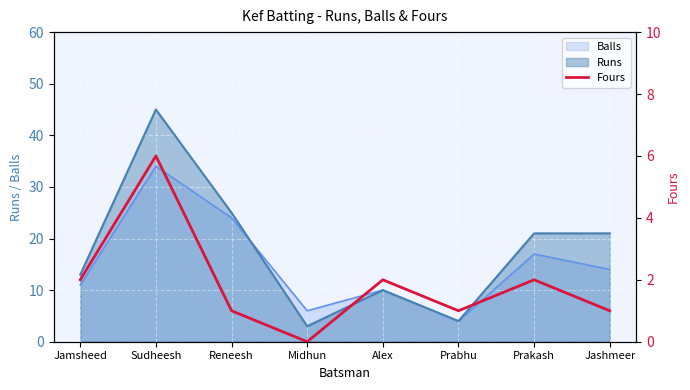

At which label does the data first exceed 2?

Sudheesh